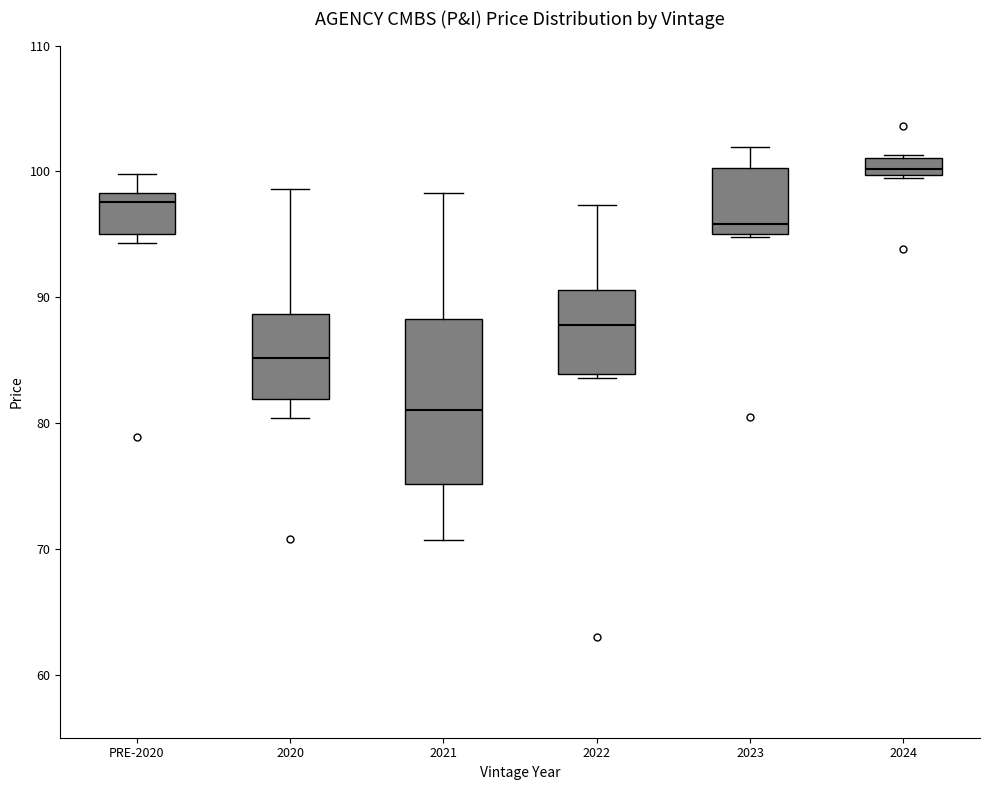

Comparing the boxes themselves (not the whiskers), which one is the tallest?

2021